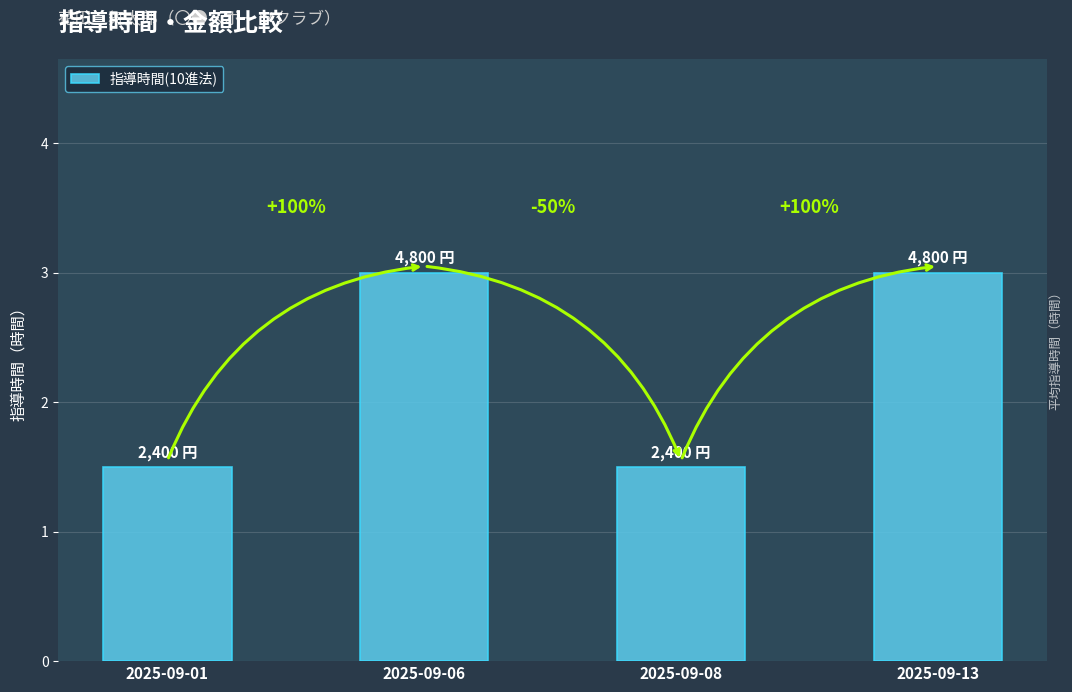

Does the chart contain any negative values?

No